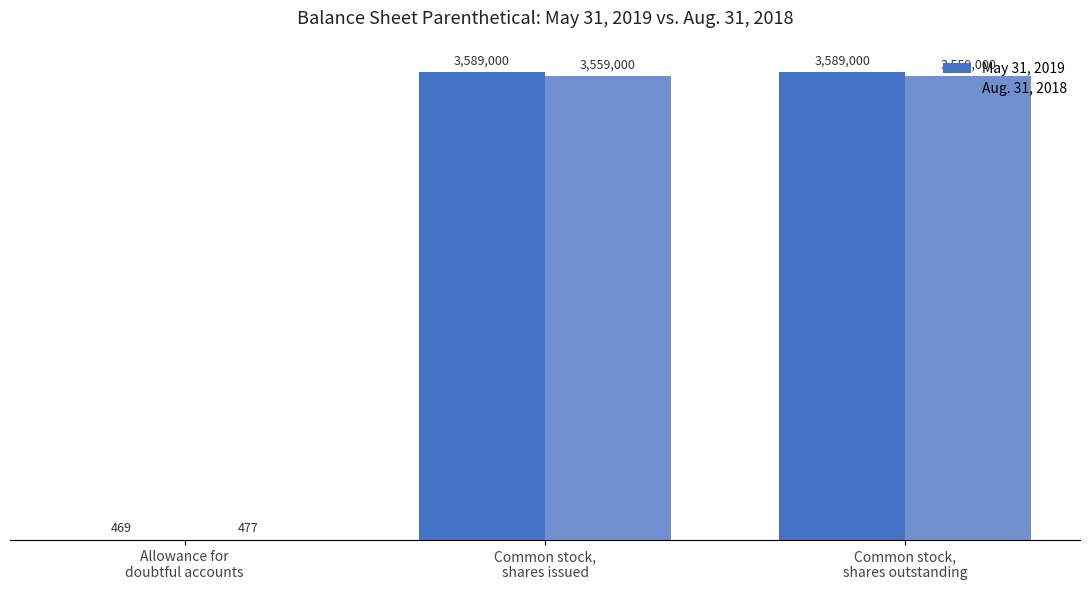

True or false: Aug. 31, 2018 has a value of 3559000 at Common stock,
shares issued.

True